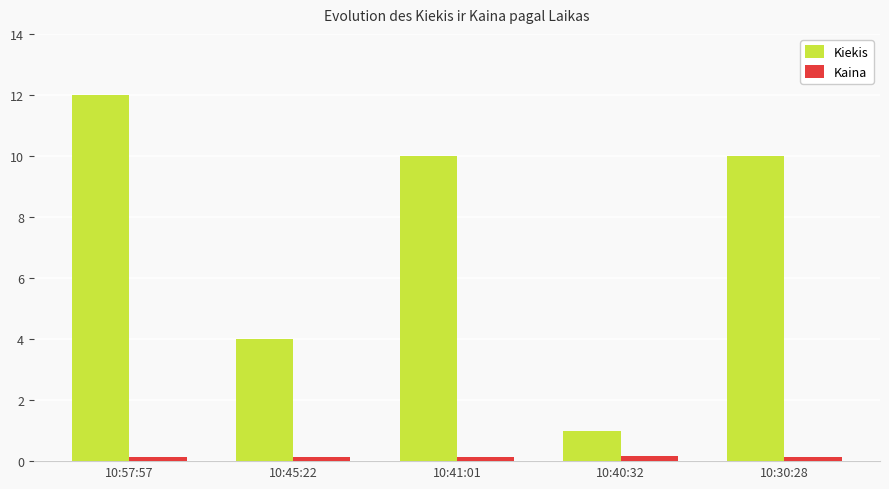

Does the chart contain any negative values?

No